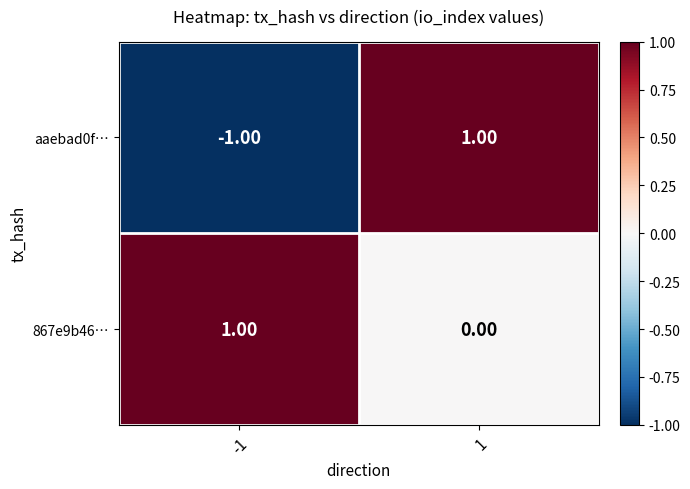

Is the value of aaebad0f… at 1 greater than the value of 867e9b46… at 1?

Yes